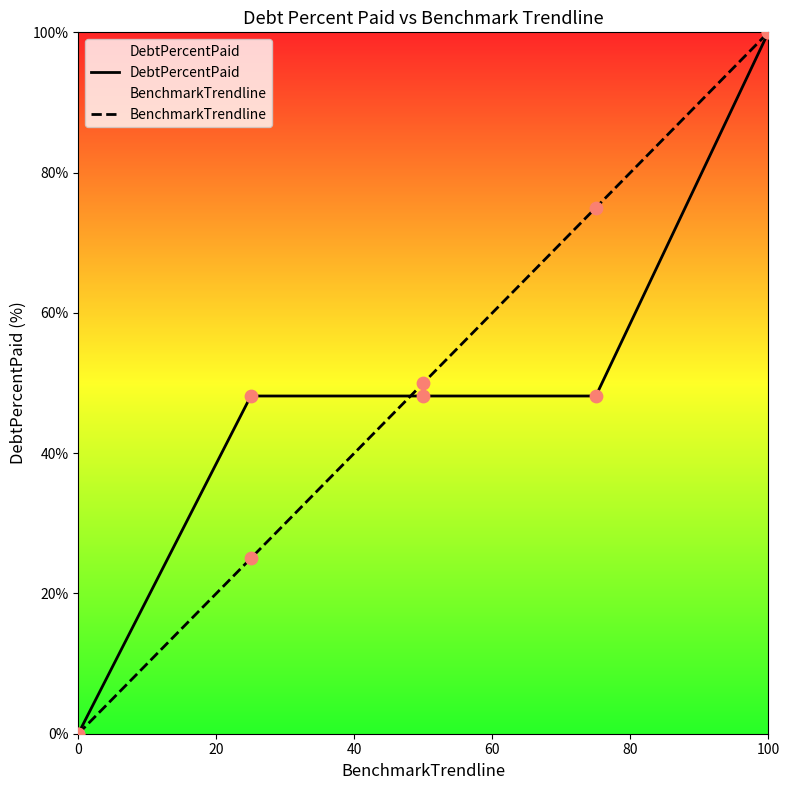

Which series has the largest total across all categories?

BenchmarkTrendline